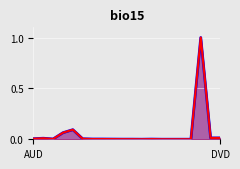

Where is CIRC nearest to the value 0?

11